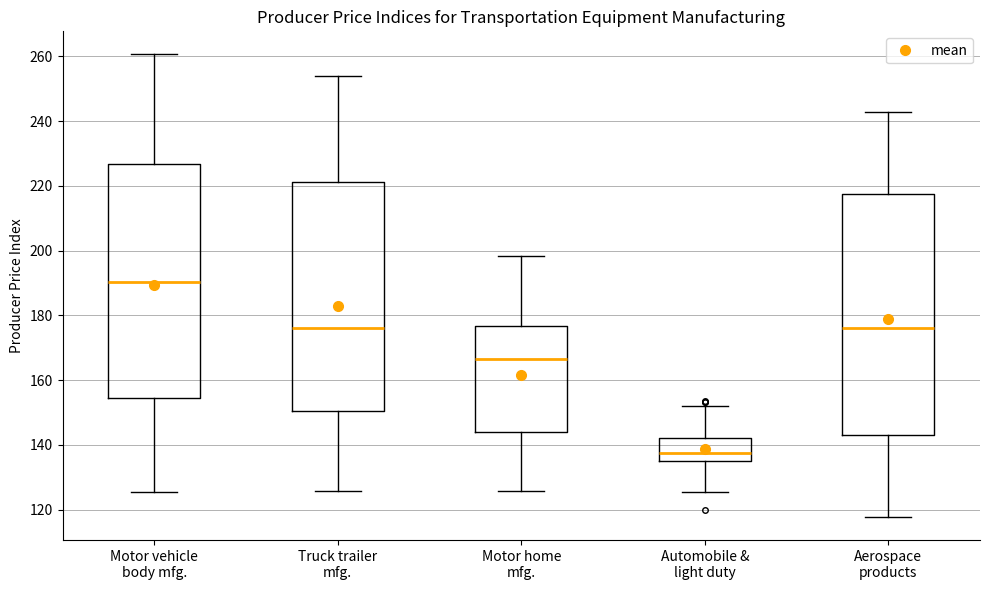

Which box's median line is the lowest?

Automobile & light duty